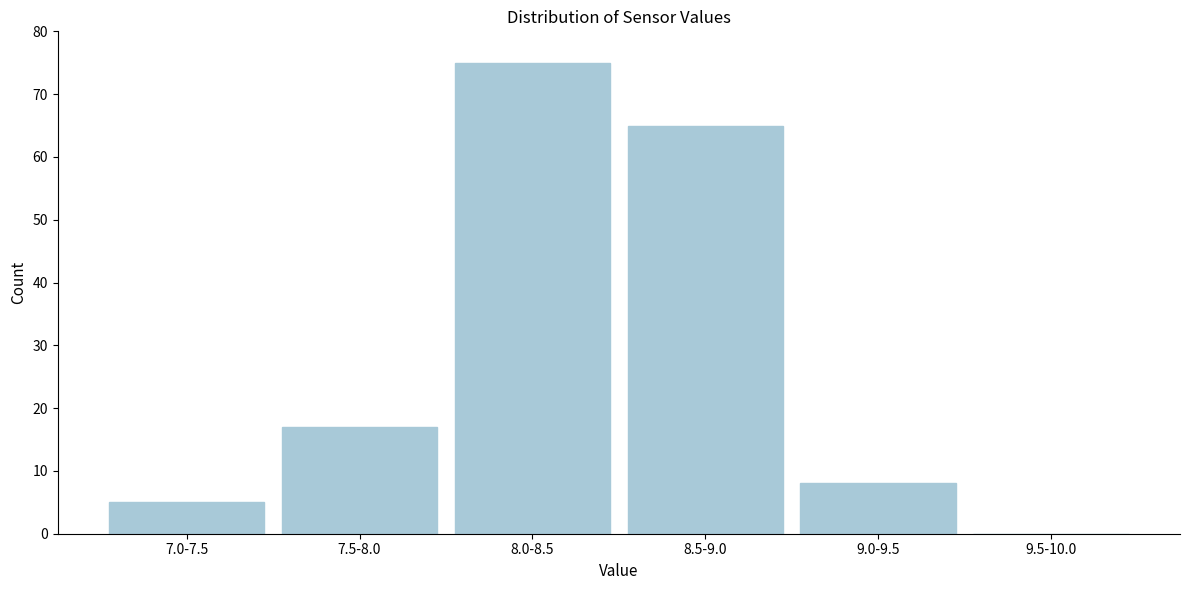

Reading left to right, list all the values displayed in this chart.

7.0-7.5=5	7.5-8.0=17	8.0-8.5=75	8.5-9.0=65	9.0-9.5=8	9.5-10.0=0